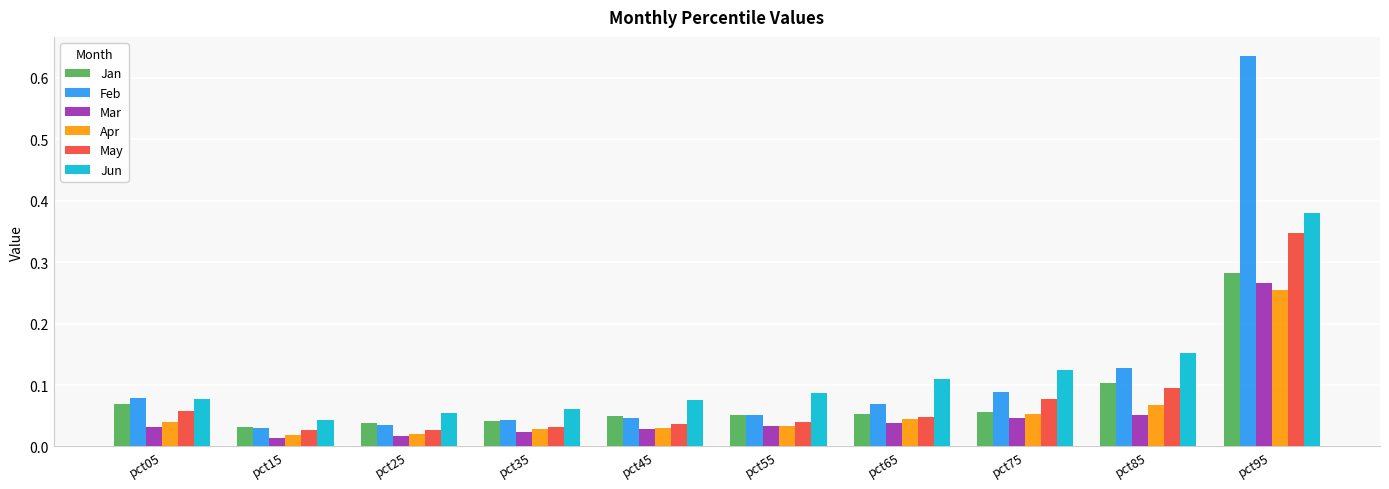

What is the sum of all May values?

0.8